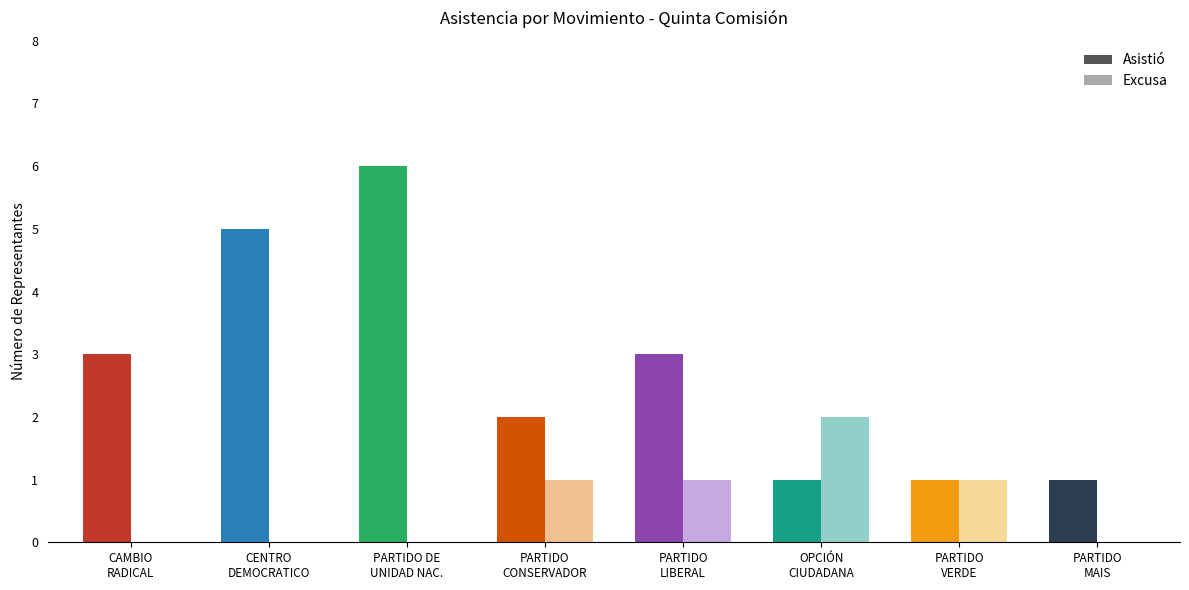

What is the highest value of the Asistió series?

6